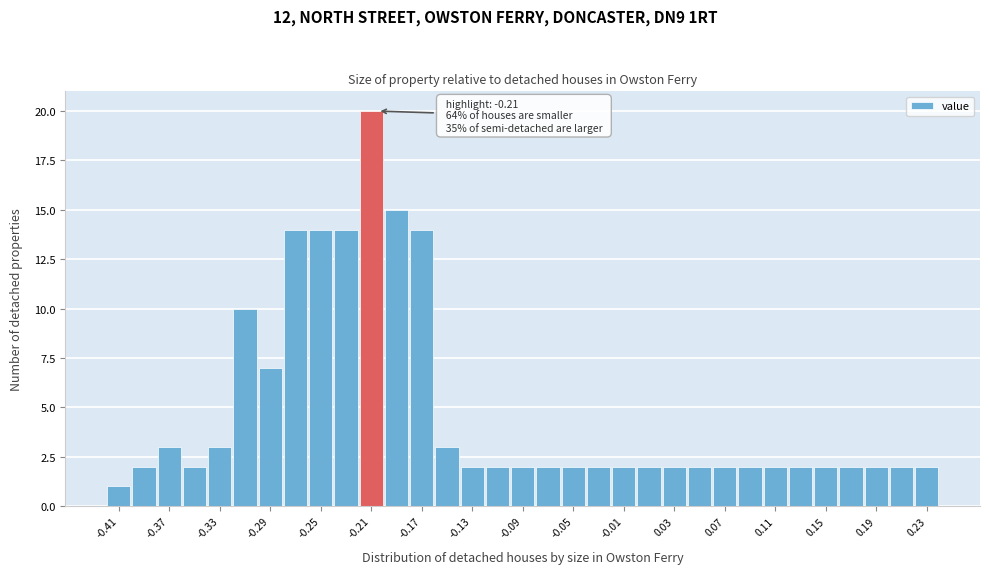

Which range on the x-axis has the tallest bar?

-0.225 to -0.205